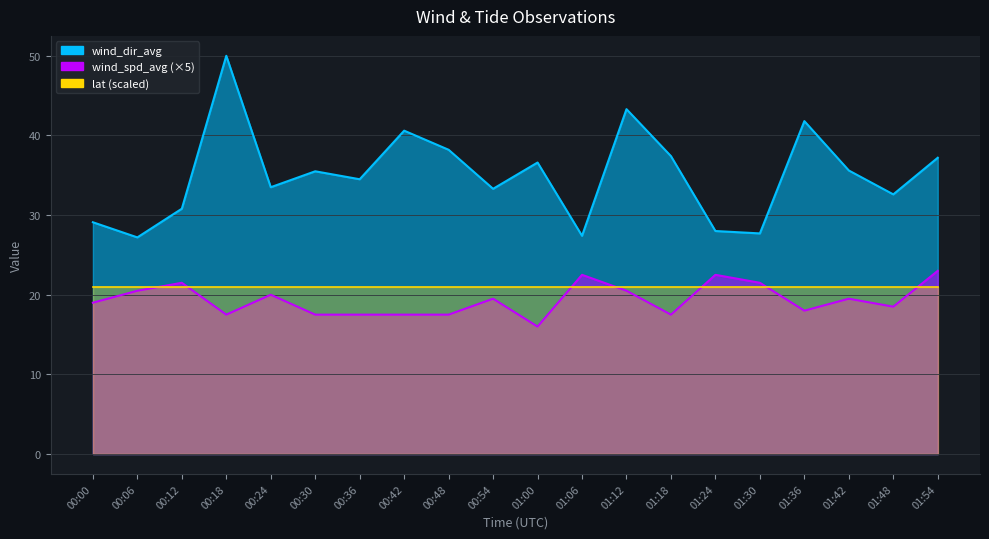

What is the difference between the highest and lowest values at 00:06?

6.7